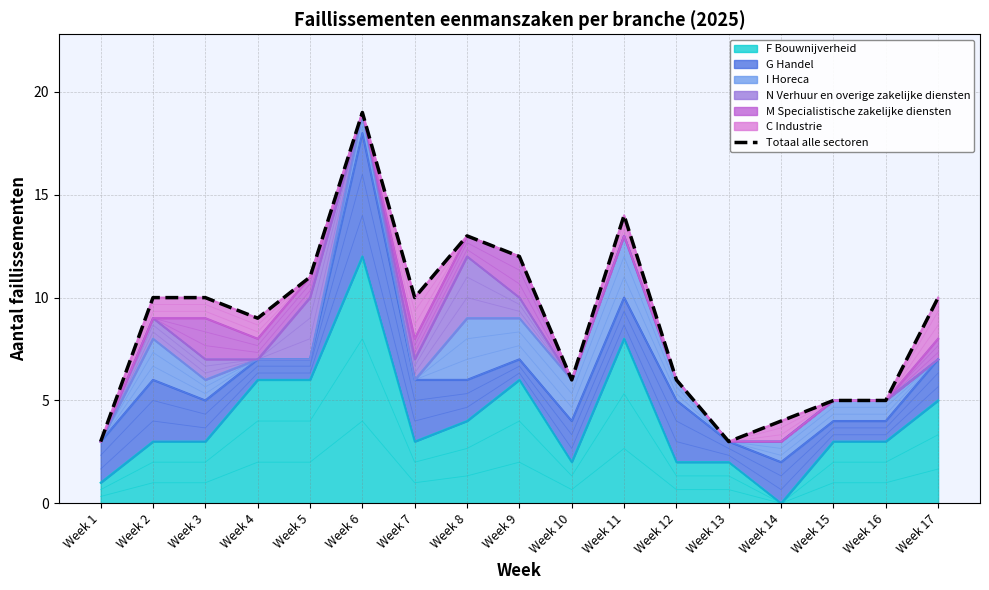

Between Week 10 and Week 1, which is larger?

Week 10